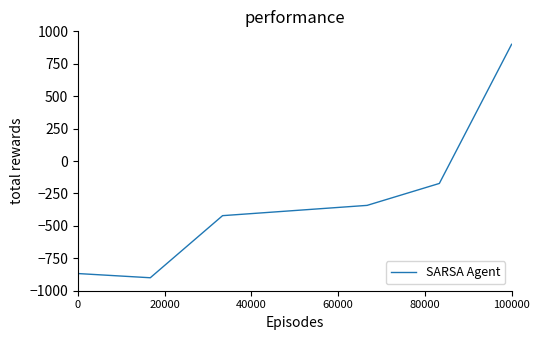

True or false: there are more than 2 points higher than both neighbors.

False